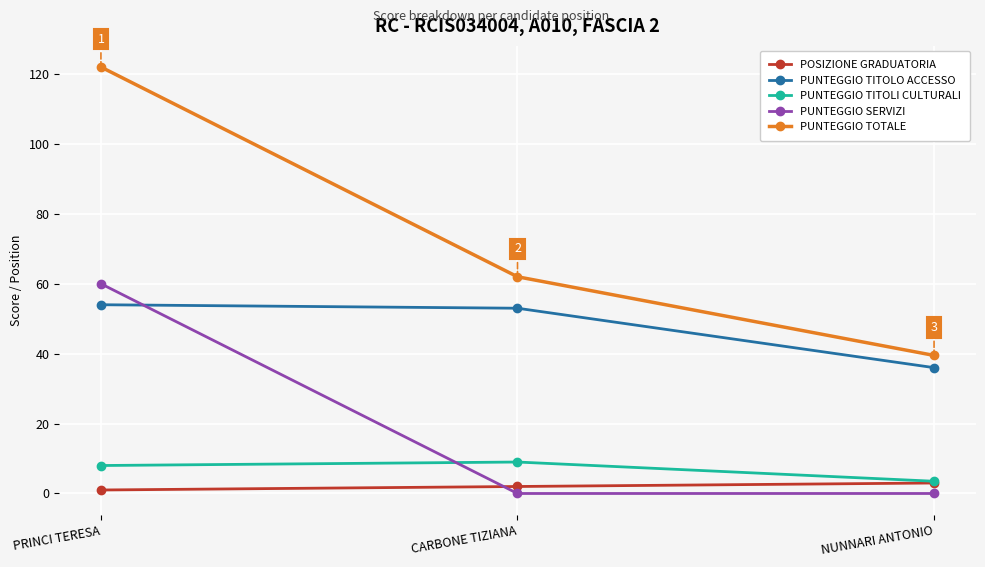

How many lines are shown in the chart?

5